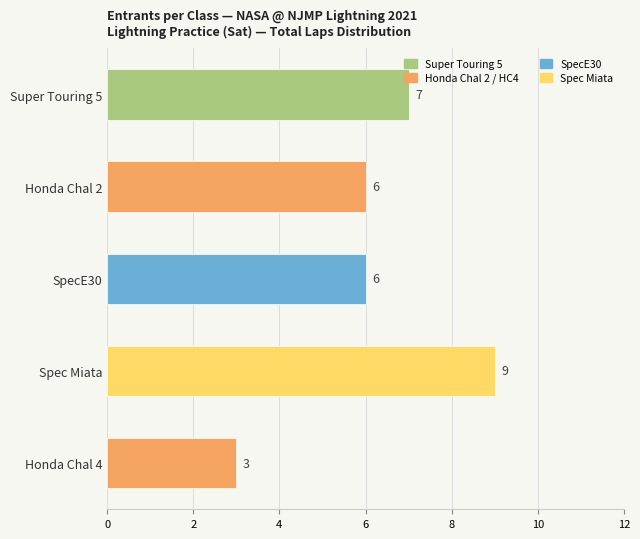

What is the average value?

6